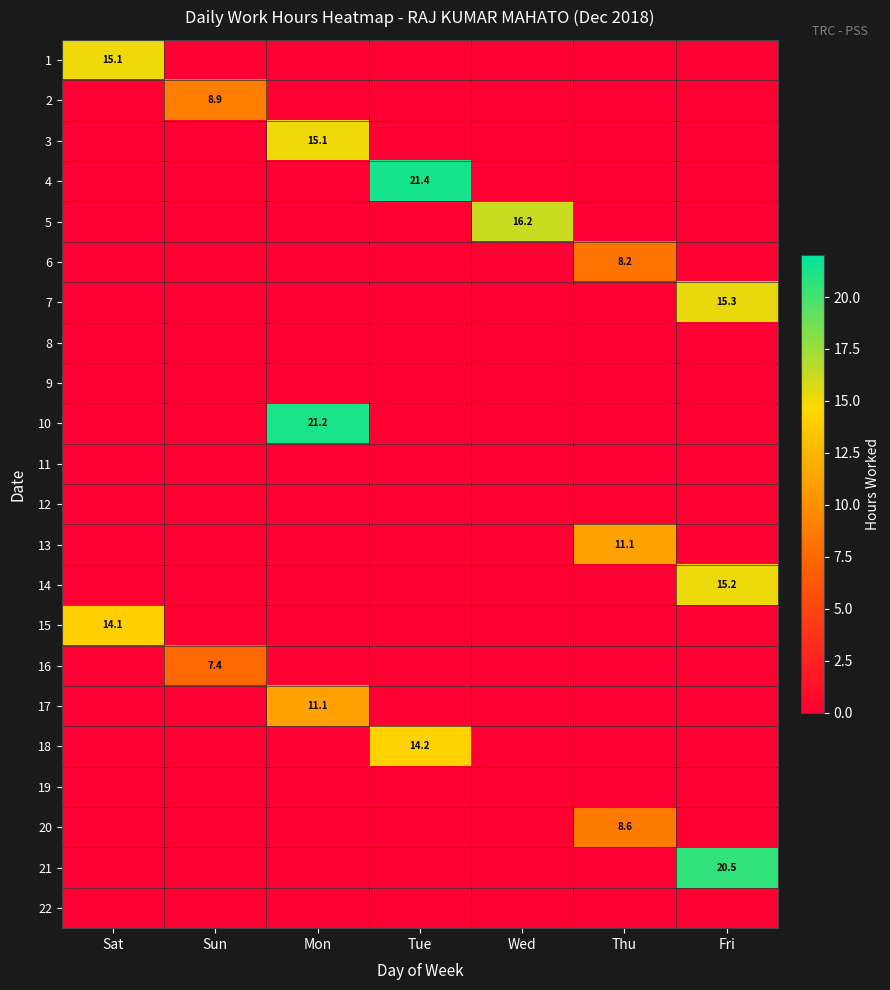

Is it true that 15 equals 21.0 at Sat?

False